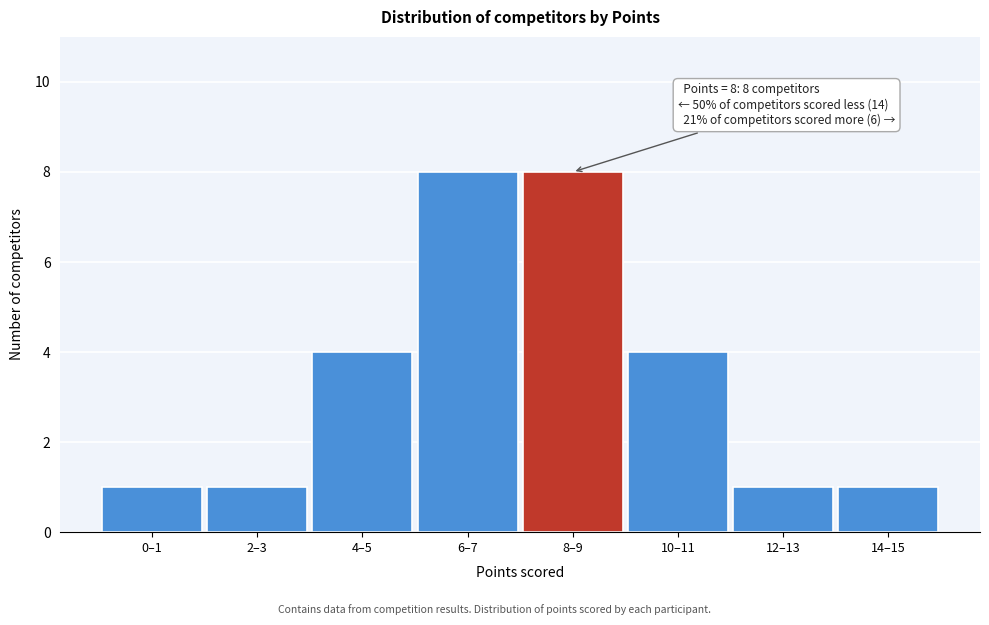

Reading left to right, list all the values displayed in this chart.

0–1=1	2–3=1	4–5=4	6–7=8	8–9=8	10–11=4	12–13=1	14–15=1